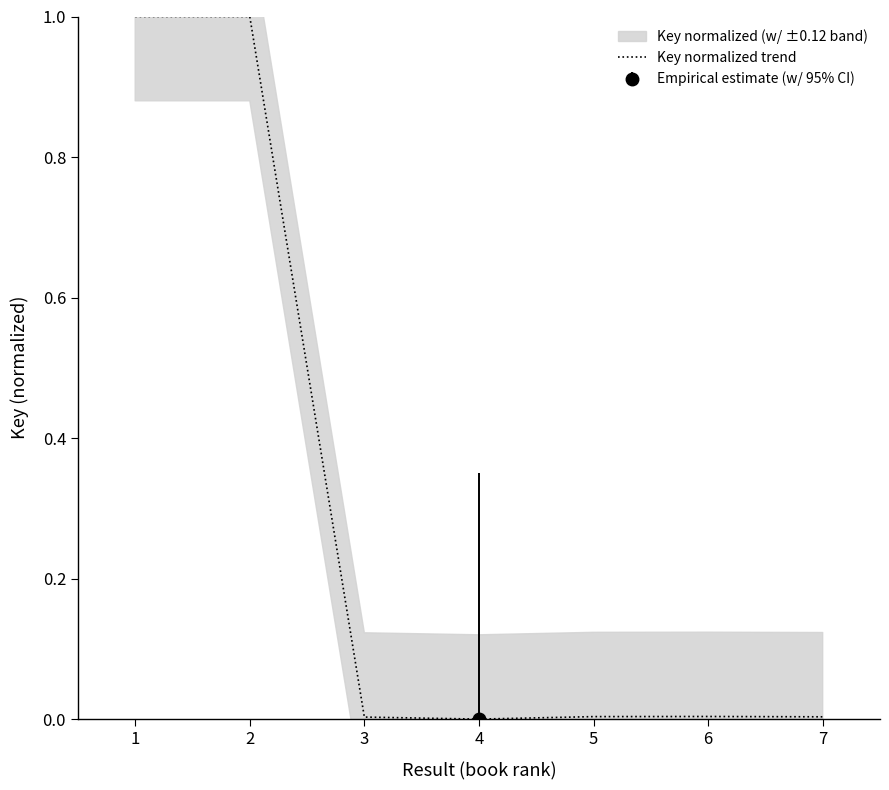

List the labels in order of value, smallest first.

4, 3, 7, 5, 6, 2, 1